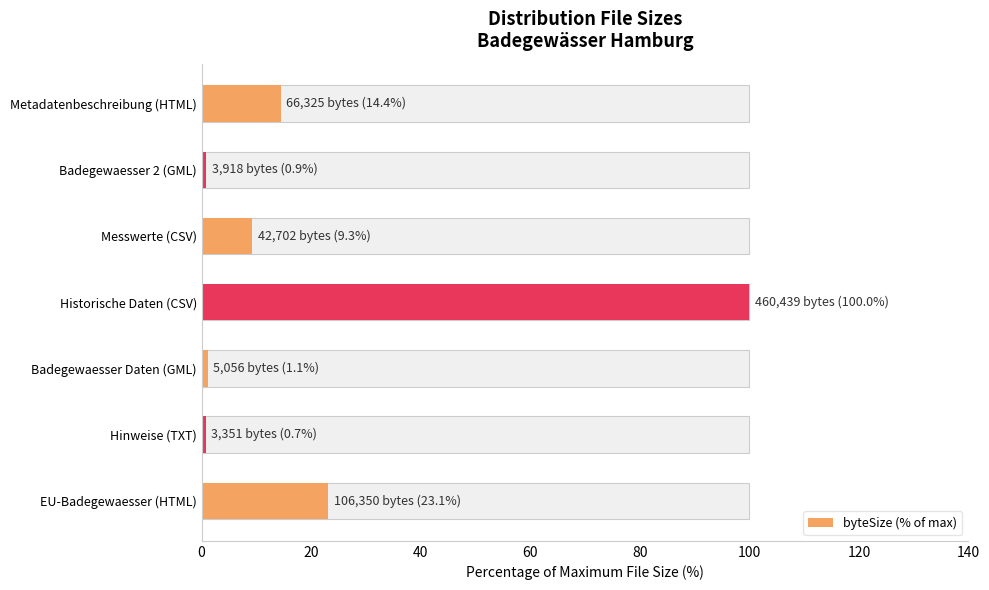

Are the bars horizontal?

Yes